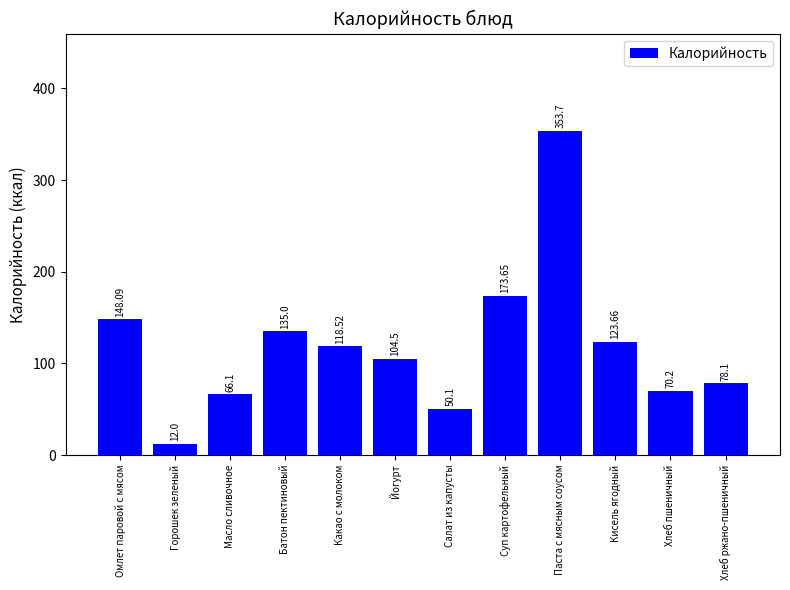

The value at Хлеб пшеничный is 36.1. True or false?

False